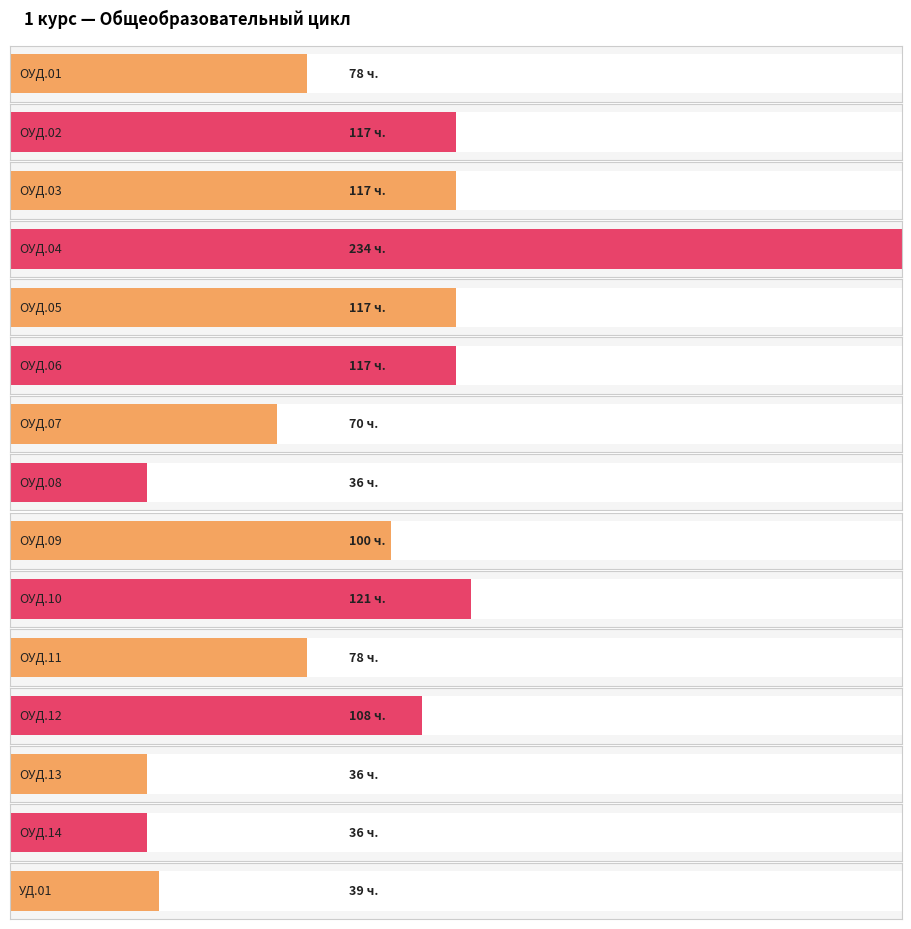

What is the change in value from ОУД.04 to ОУД.07?

-164